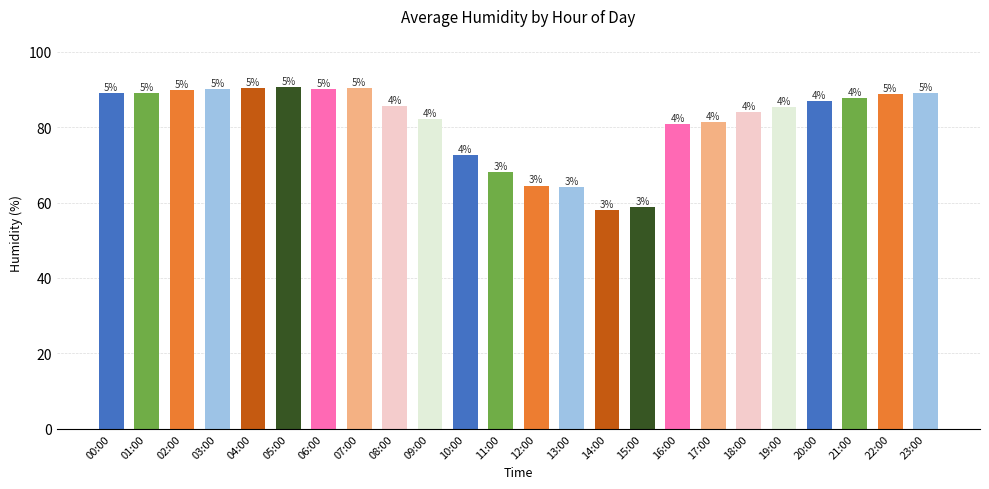

What is the average value?

81.5